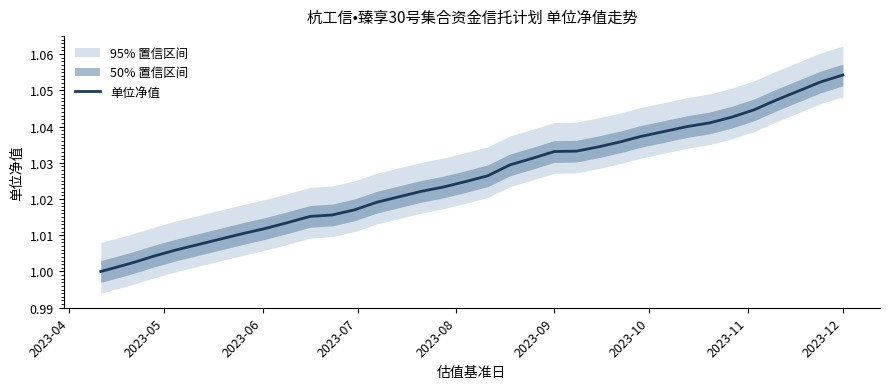

What is the value of the 29th point from the left?

1.0